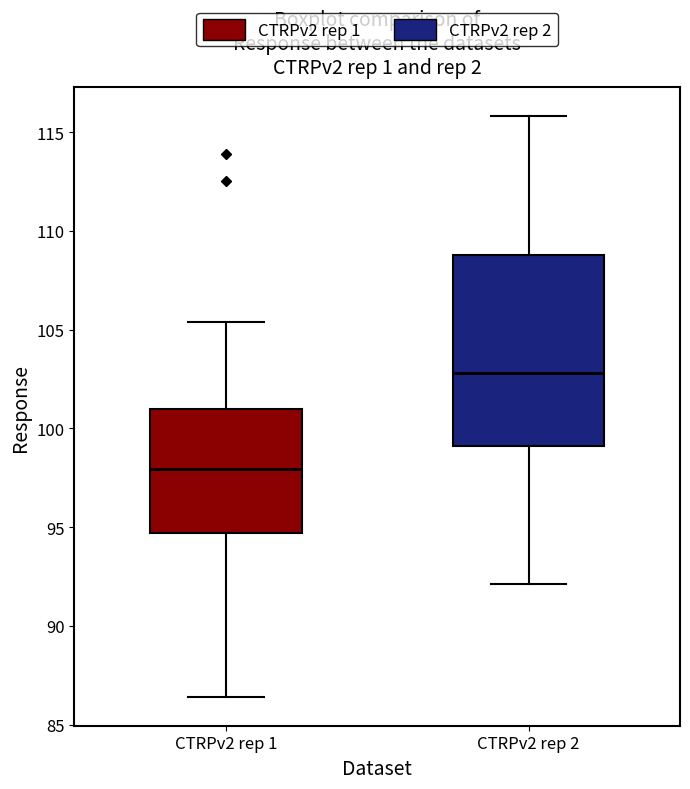

Which box has the lowest median line?

CTRPv2 rep 1